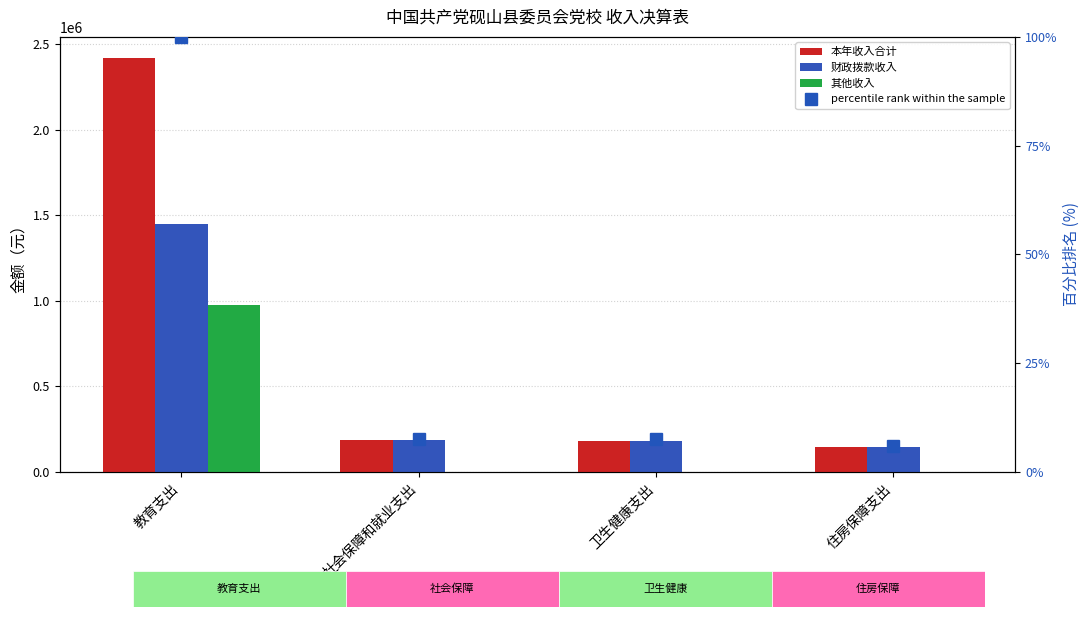

What is the difference between the maximum and minimum values in the 其他收入 series?

973698.5